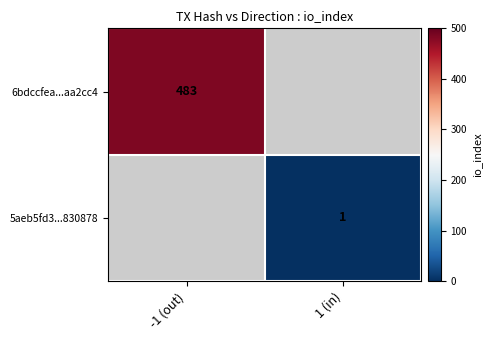

The 6bdccfea...aa2cc4 series shows 267 at -1 (out). True or false?

False